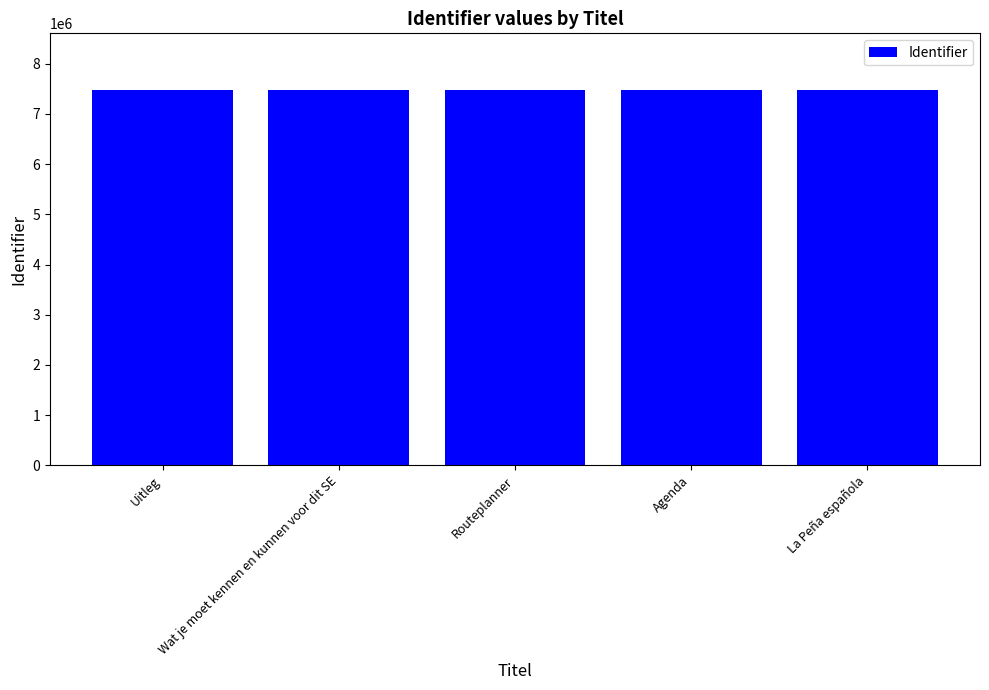

What is the minimum value shown in the chart?

7483400